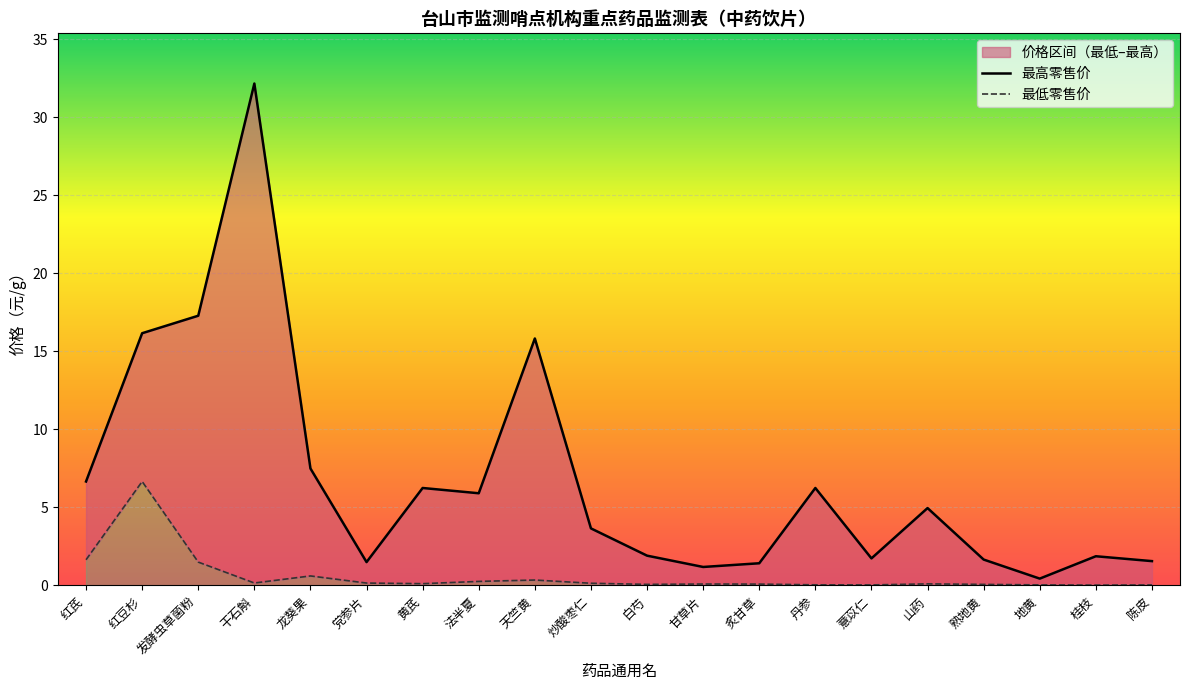

What is the label of the 12th point from the left?

甘草片